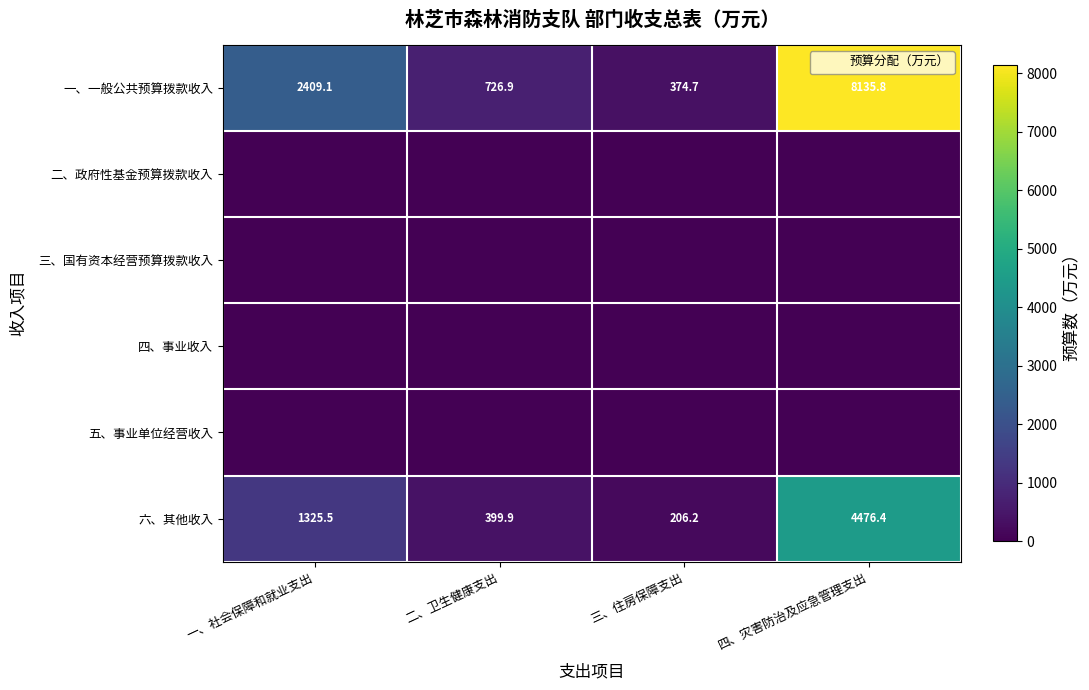

What is the difference between the maximum and minimum values in the 六、其他收入 series?

4270.2